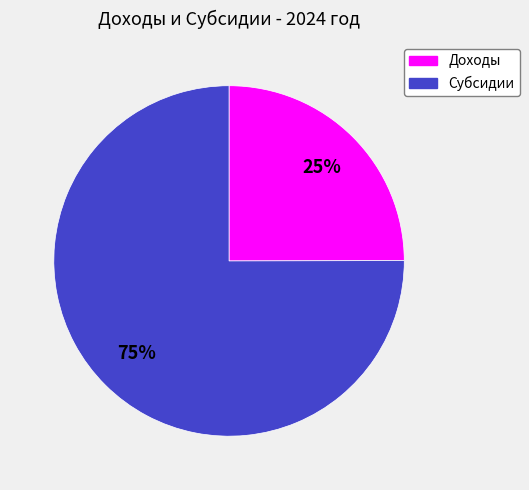

Is there a majority slice in this chart?

Yes